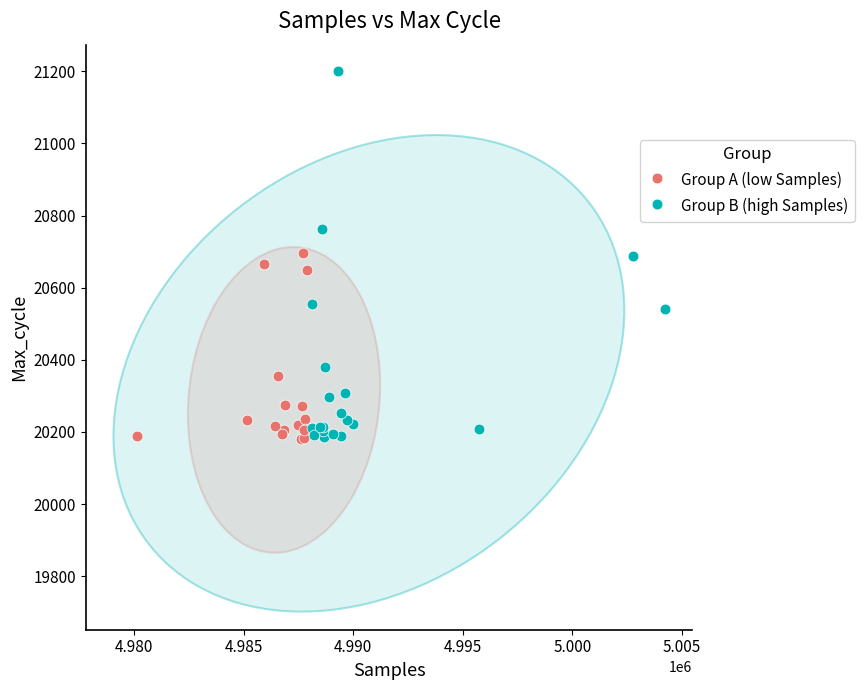

Which series contains the highest Y value?

Group B (high Samples)